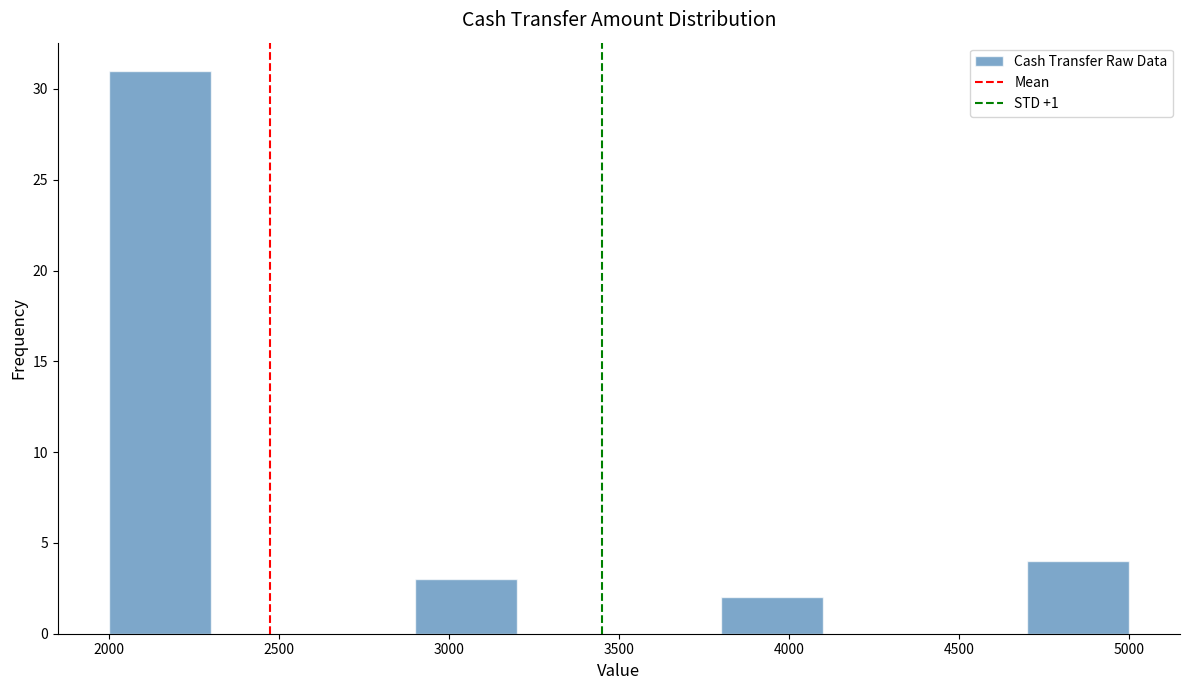

Reading left to right, list every bar in this chart as the range it spans on the x-axis followed by its height. The values are not printed on the chart, so give them approximately, as read against the axis.

2000 to 2300: 31
2300 to 2600: 0
2600 to 2900: 0
2900 to 3200: 3
3200 to 3500: 0
3500 to 3800: 0
3800 to 4100: 2
4100 to 4400: 0
4400 to 4700: 0
4700 to 5000: 4